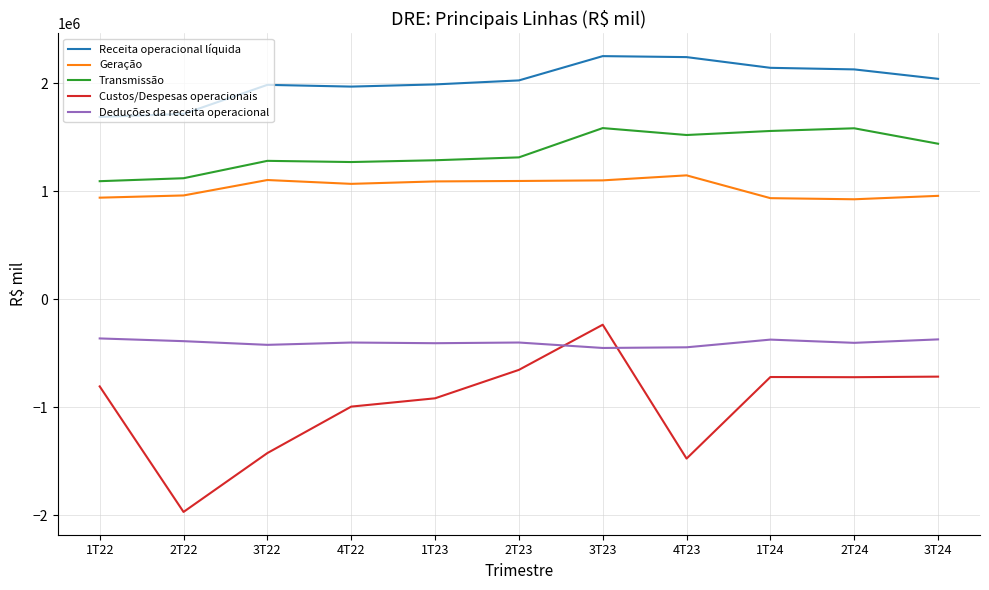

Is the value of Receita operacional líquida at 3T23 greater than the value of Deduções da receita operacional at 2T24?

Yes